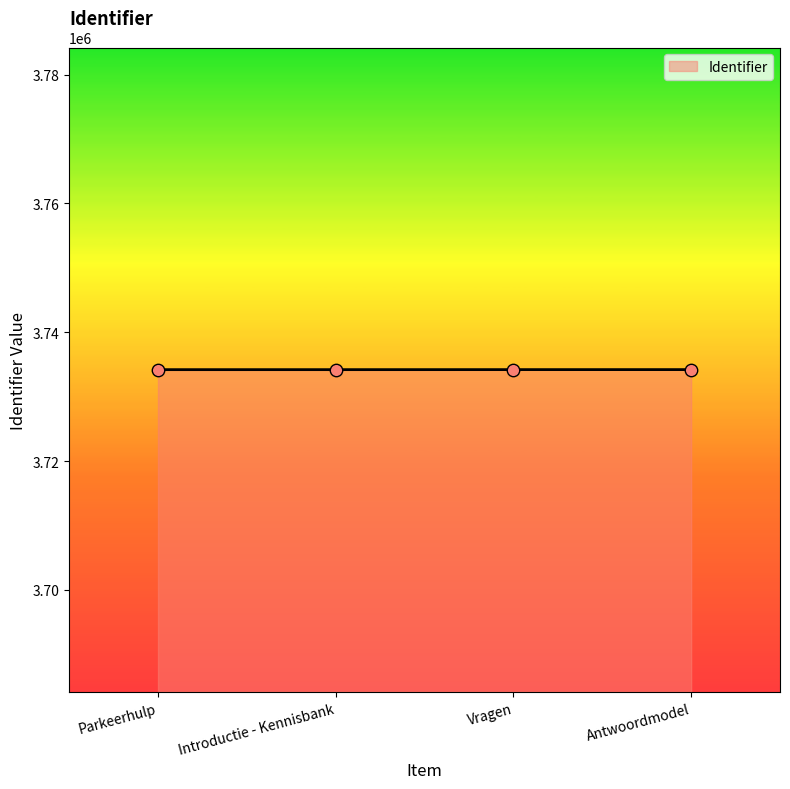

Approximately how many times larger is the value at Introductie - Kennisbank compared to Antwoordmodel?

1.0